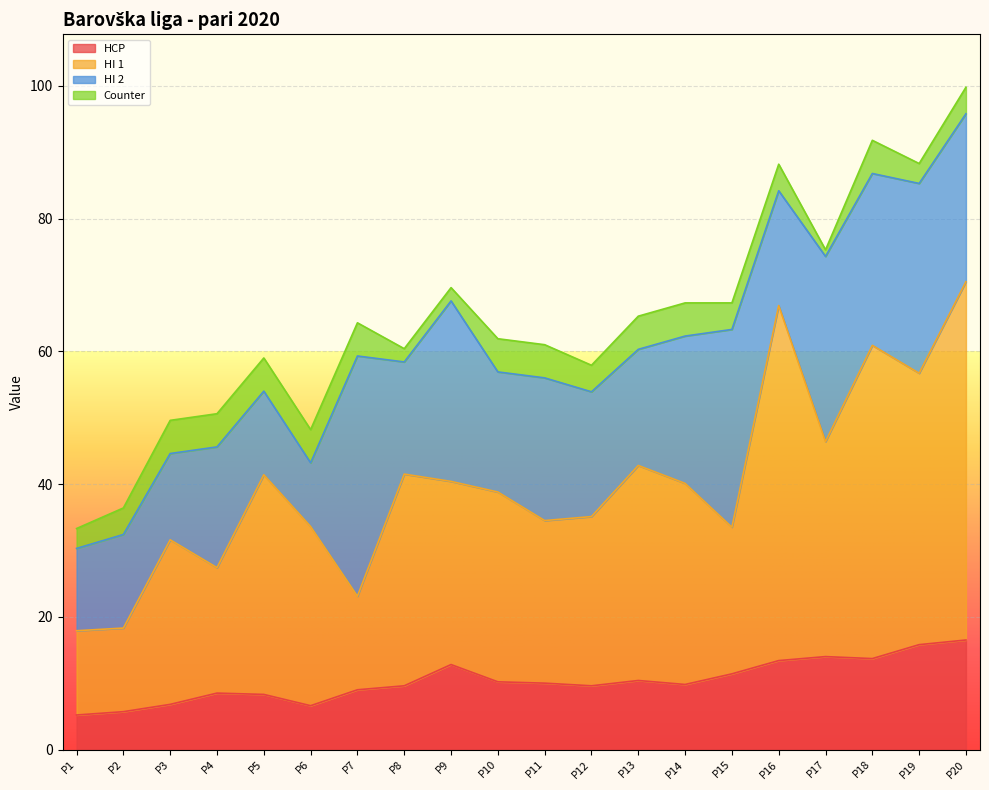

Is it true that HCP equals 5.5 at P15?

False